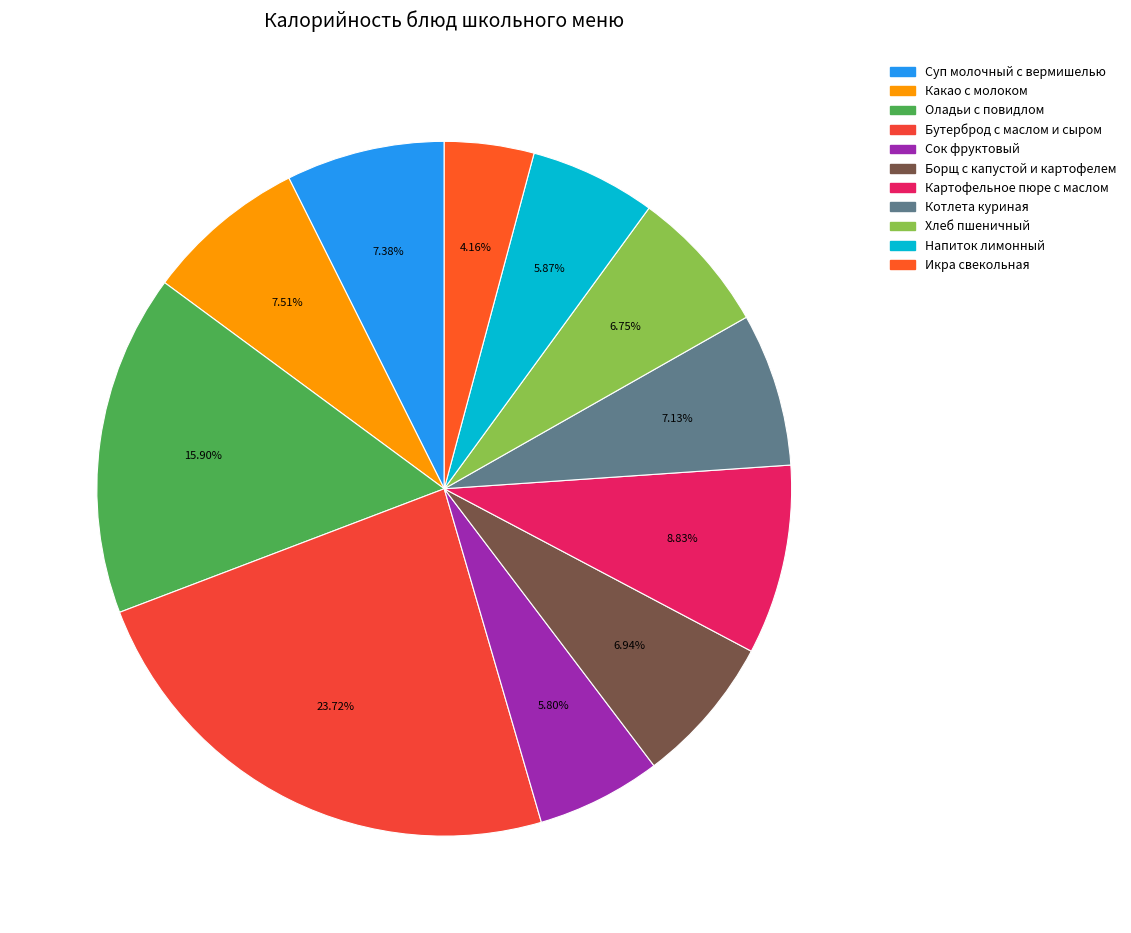

How many slices are in this pie chart?

11